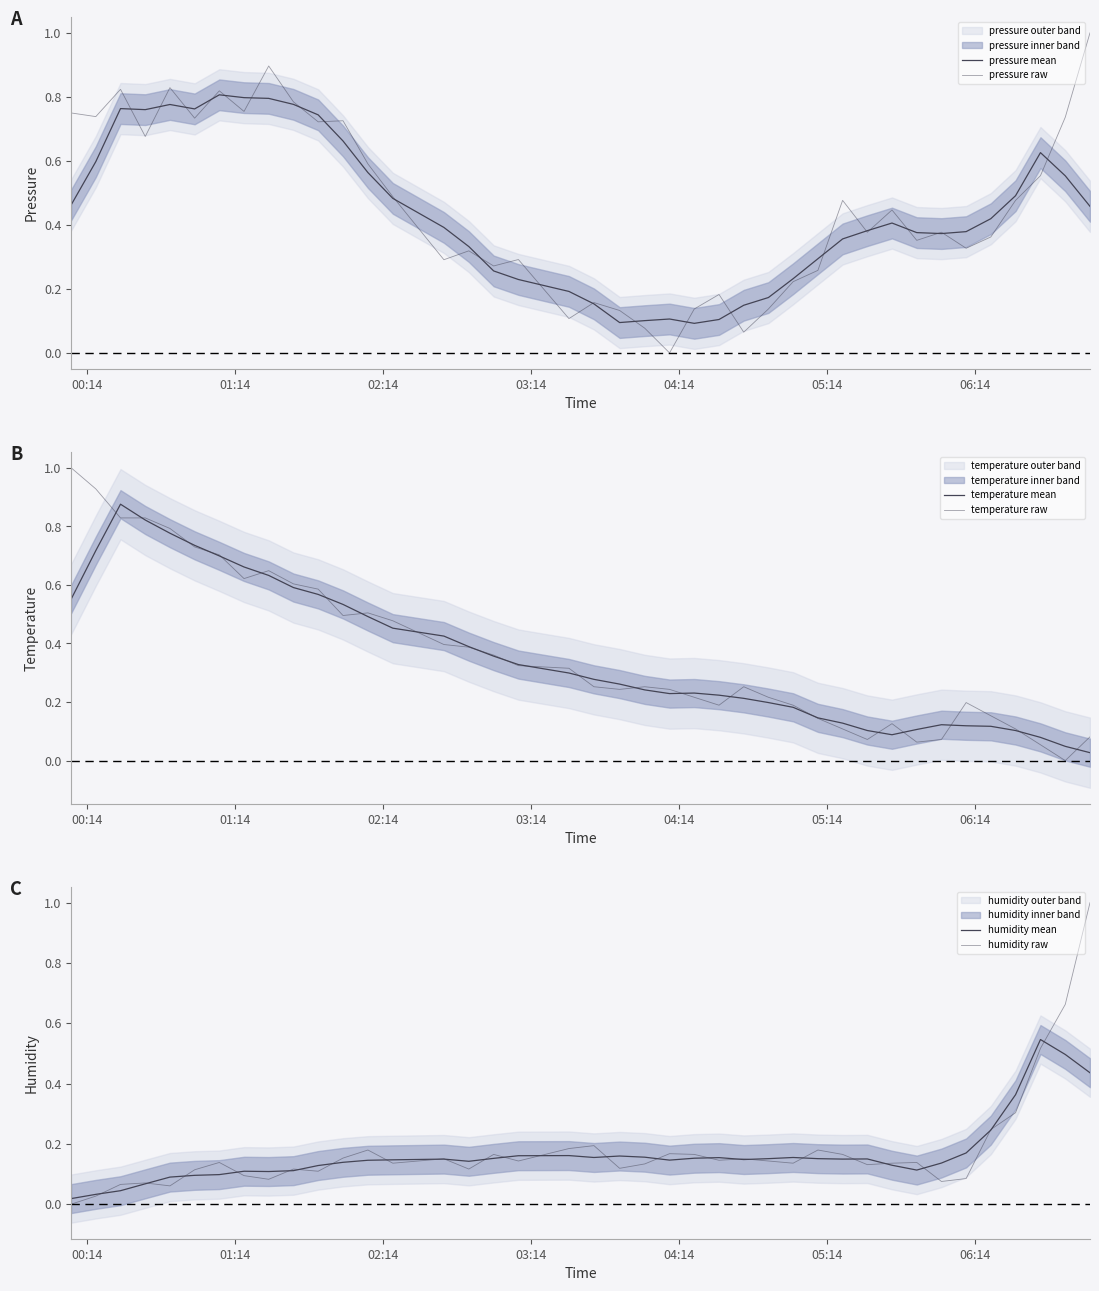

How many data points does each series have?

40